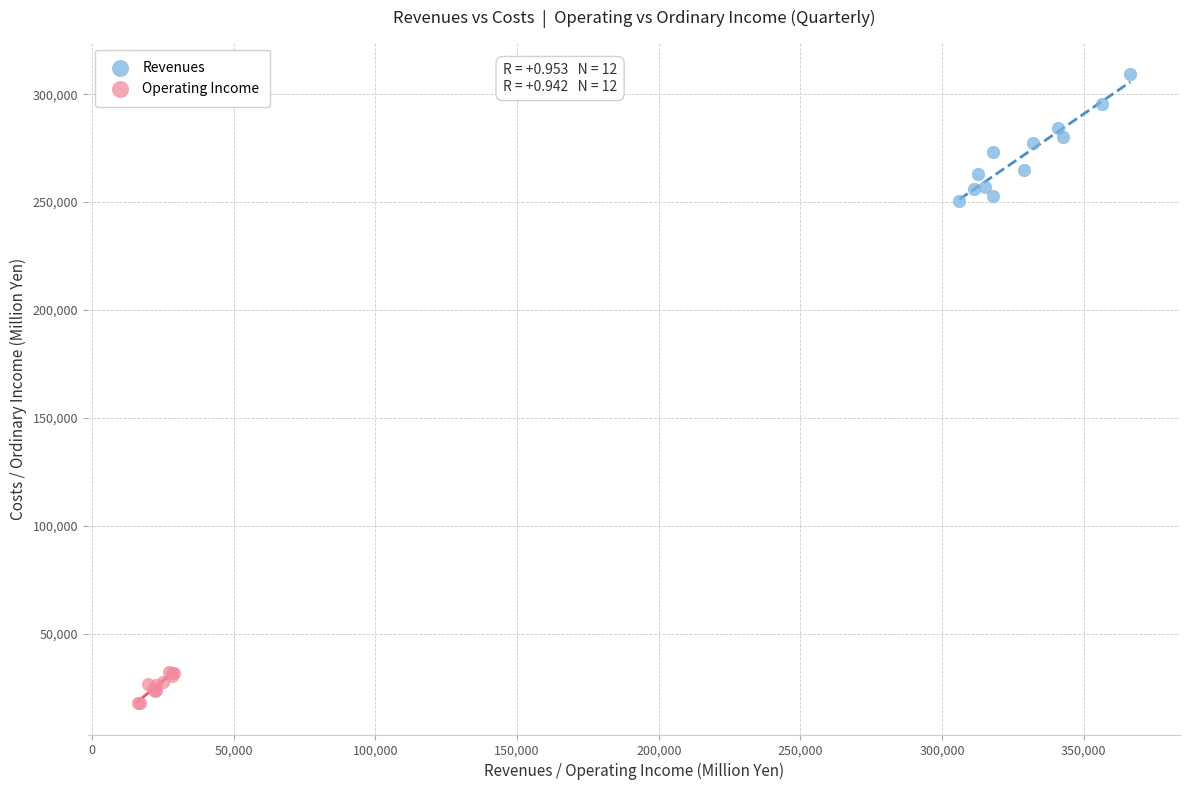

Which series reaches the minimum Y coordinate?

Operating Income